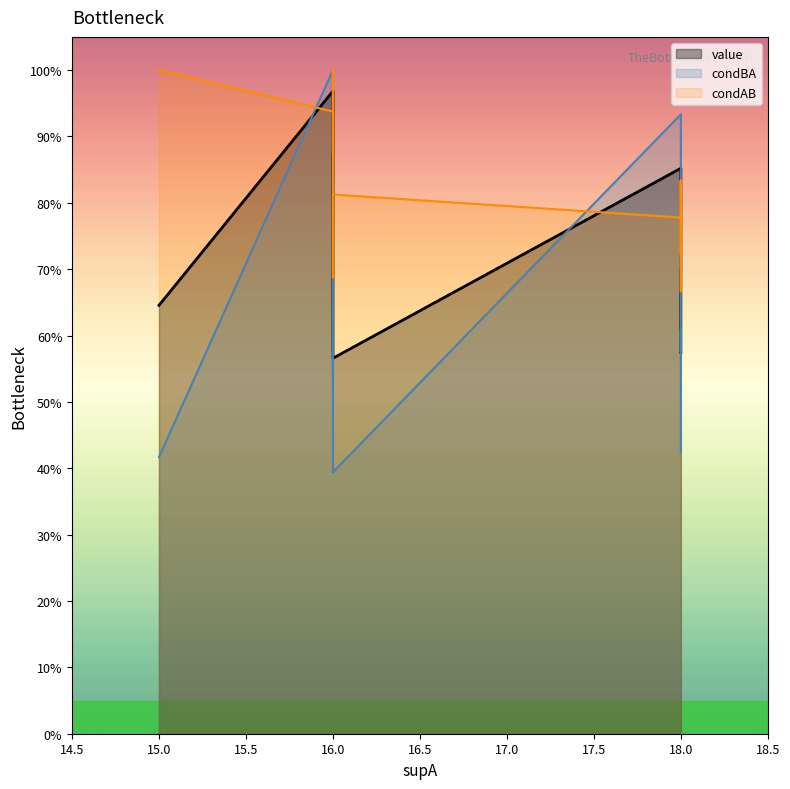

How many lines are shown in the chart?

3